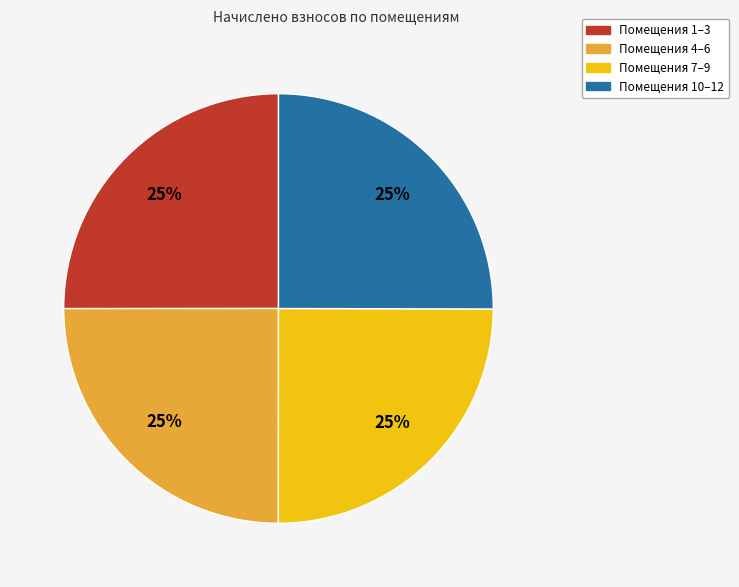

Is there any slice that represents more than half of the pie?

No